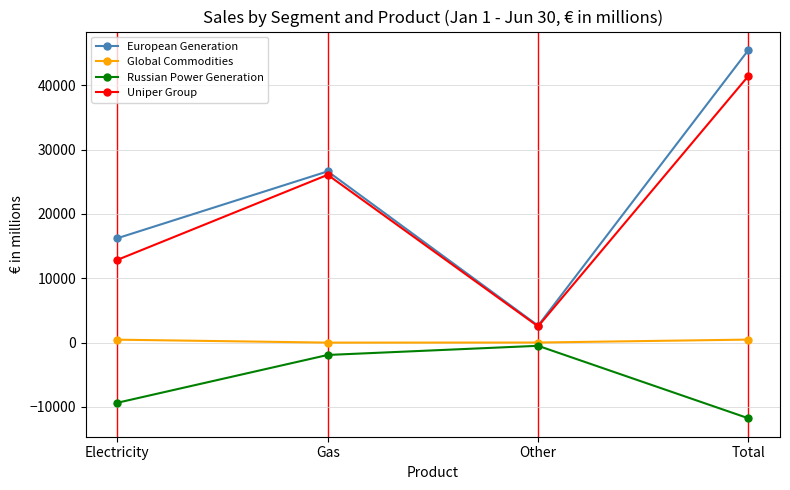

What is the approximate value of Uniper Group at Gas?

26072